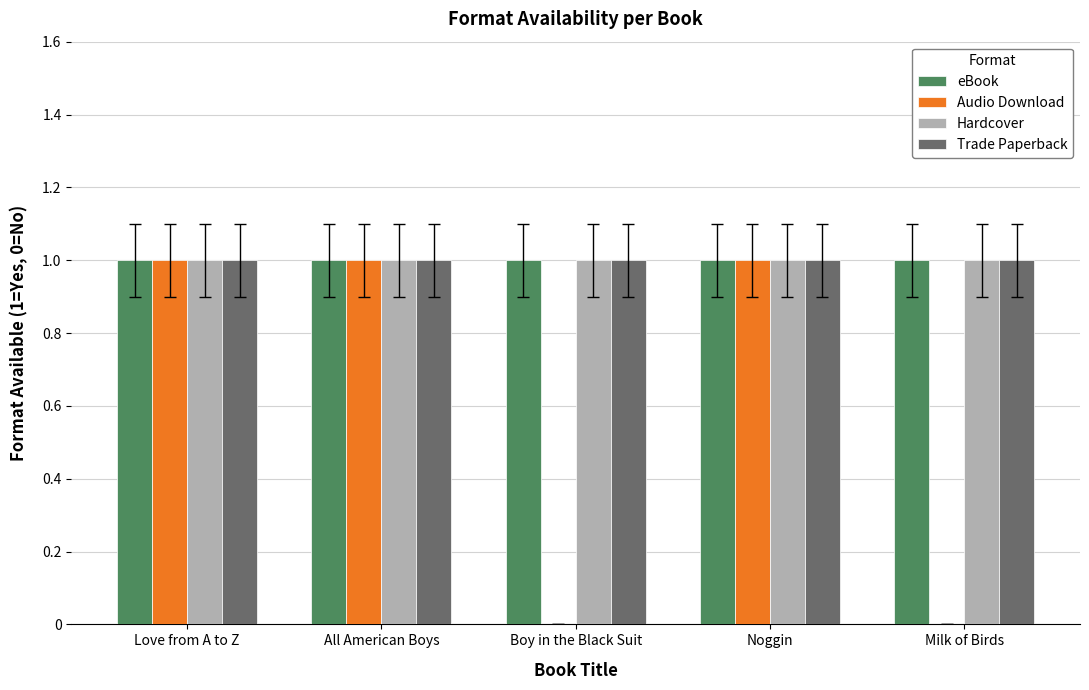

Which series changed the most between Love from A to Z and Milk of Birds?

Audio Download